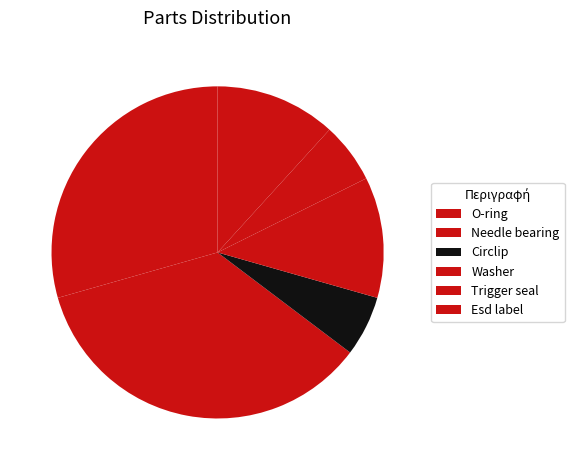

True or false: Esd label accounts for 1% of the total.

False